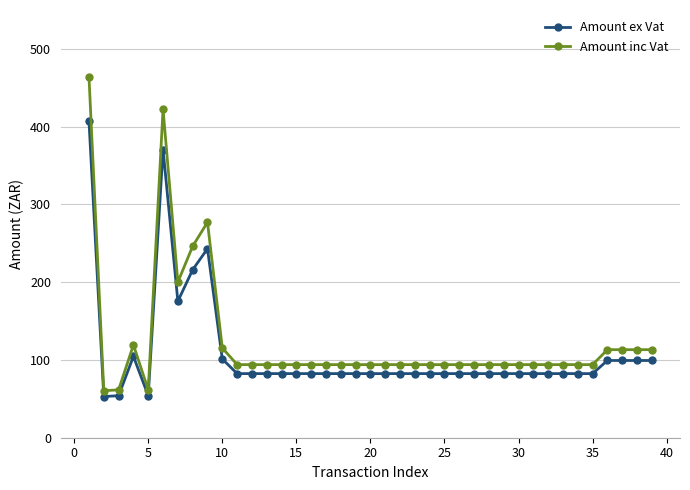

What is the sum of all Amount ex Vat values?

4237.3